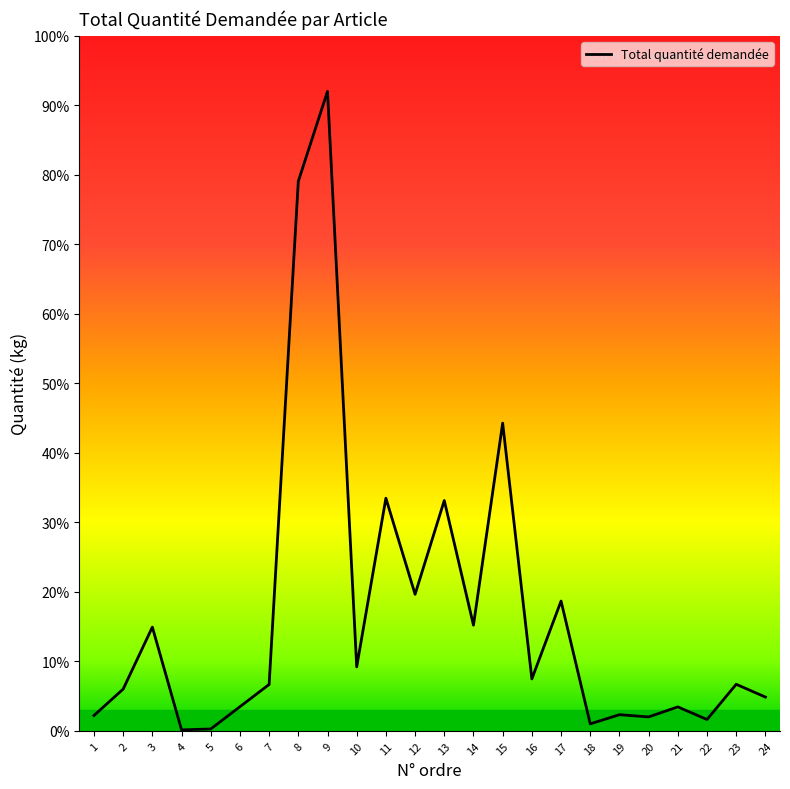

Does the chart display data point markers on the line(s)?

No